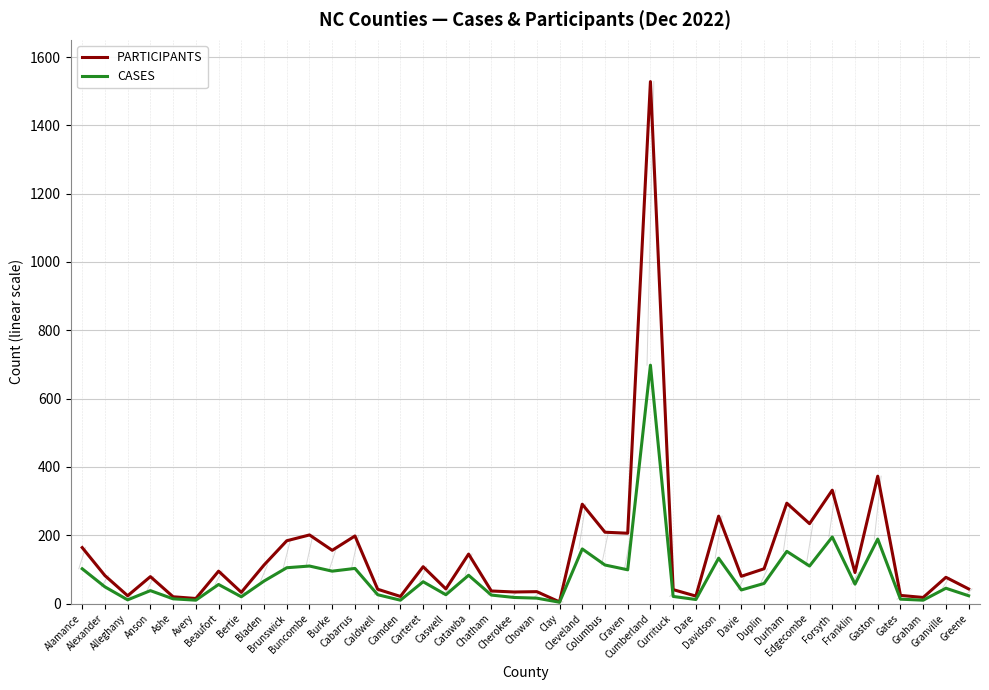

List the series in order of their peak value, highest first.

PARTICIPANTS, CASES